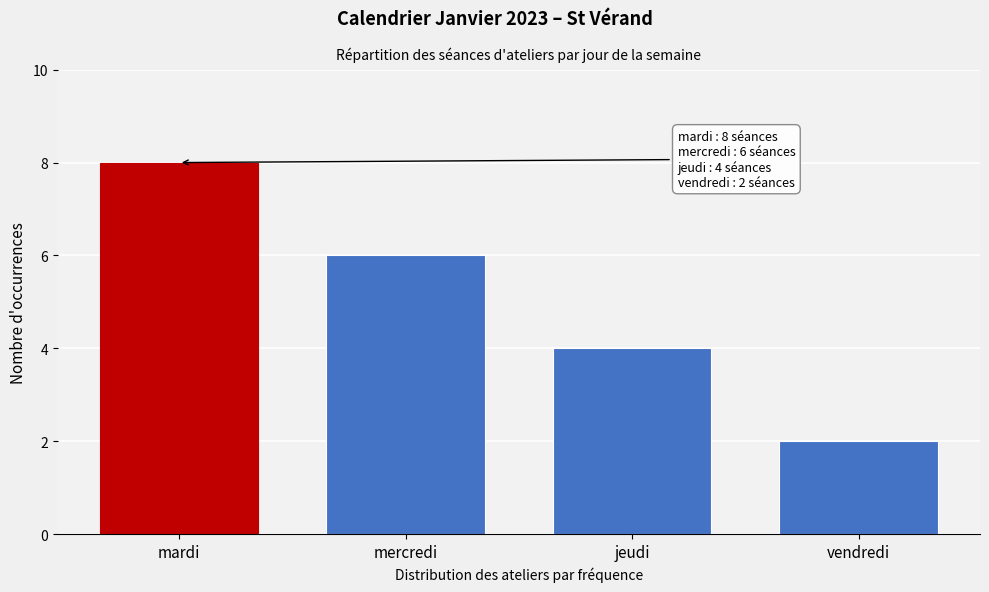

Reading left to right, what are all the values shown in this chart?

8	6	4	2